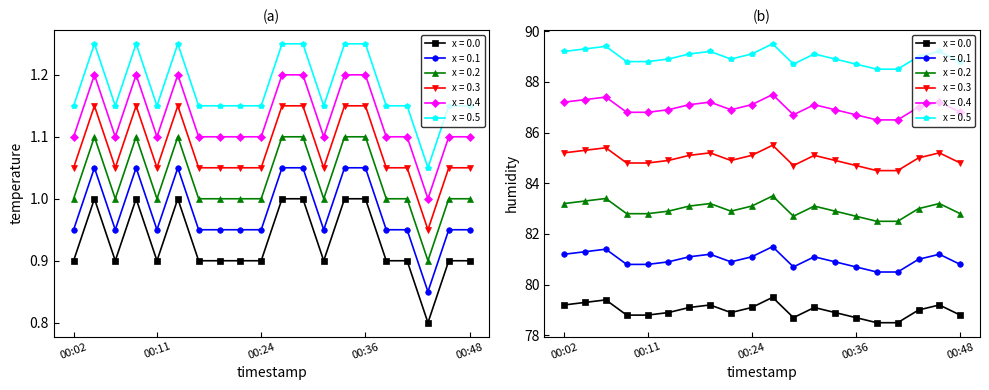

In temperature, how many points are higher than both neighbors (excluding endpoints)?

3